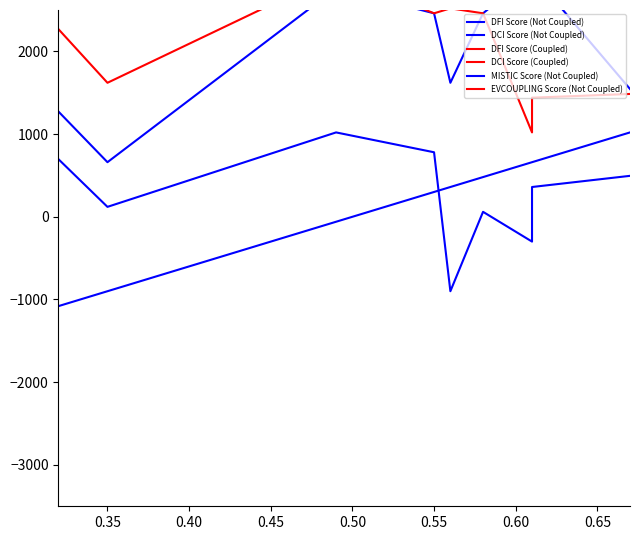

What value does the EVCOUPLING Score (Not Coupled) series have at 0.35?

1620.0